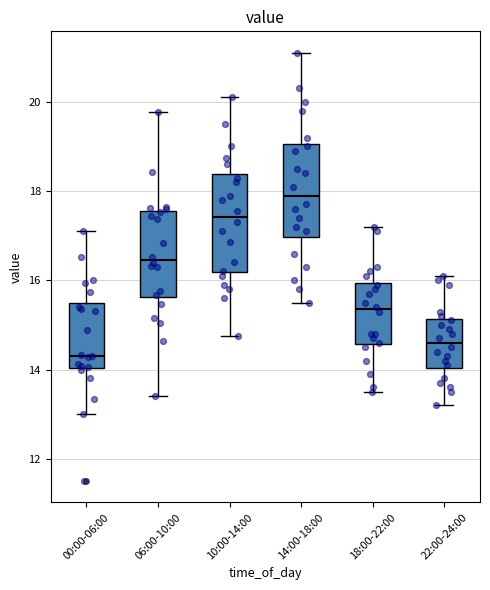

Reading left to right, read every box against the y-axis: the position of its median line, the range the box covers, and the ends of its whiskers. The values are not printed on the chart, so give them approximately, as read against the axis.

00:00-06:00: median 14.4, box 14.0 to 15.4, whiskers 13.0 to 17.2
06:00-10:00: median 16.4, box 15.6 to 17.6, whiskers 13.4 to 19.8
10:00-14:00: median 17.4, box 16.2 to 18.4, whiskers 14.8 to 20.2
14:00-18:00: median 18.0, box 17.0 to 19.0, whiskers 15.6 to 21.2
18:00-22:00: median 15.4, box 14.6 to 16.0, whiskers 13.6 to 17.2
22:00-24:00: median 14.6, box 14.0 to 15.2, whiskers 13.2 to 16.2